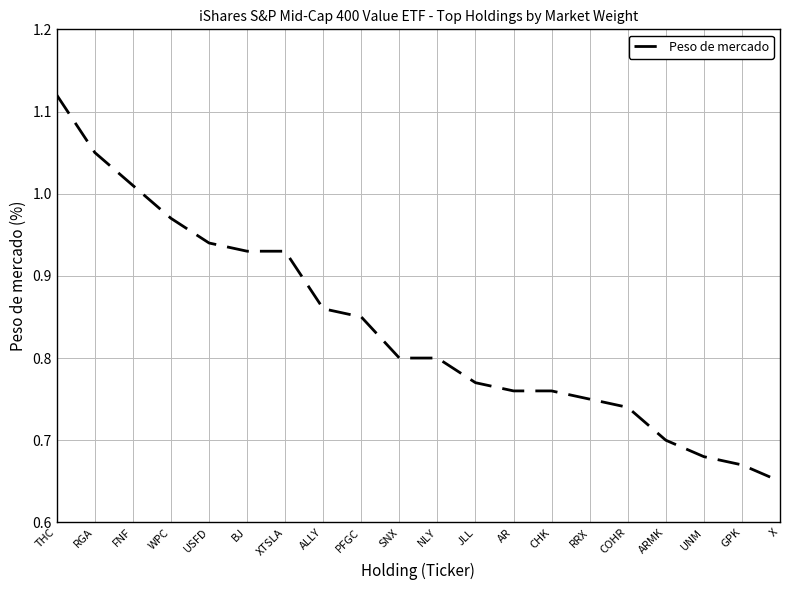

Is it true that the value at NLY is 0.5?

False